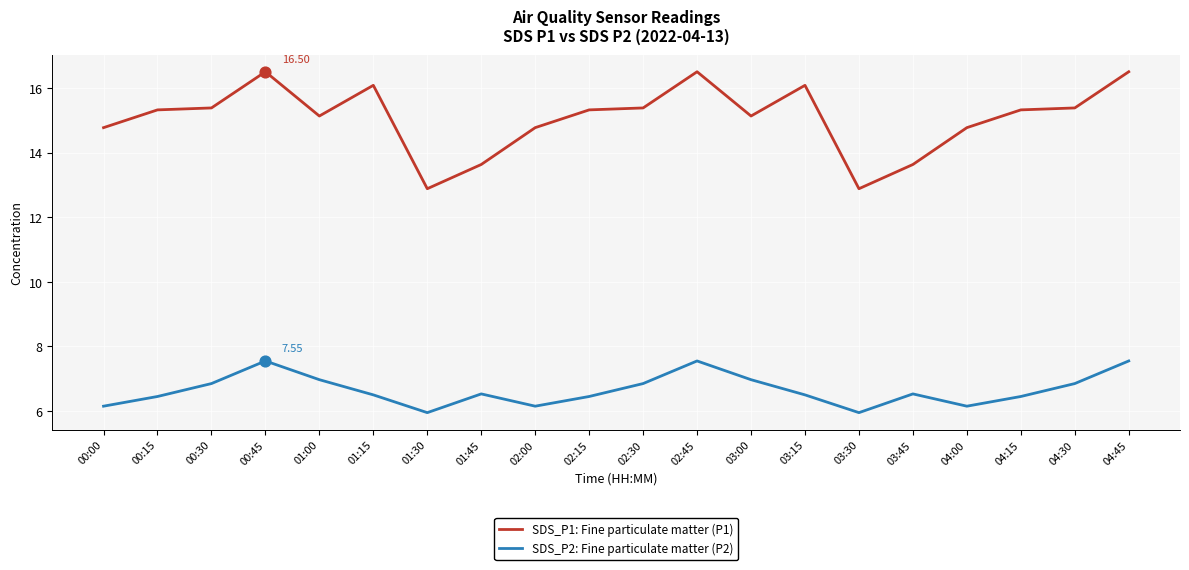

What is the difference between the highest and lowest values at 03:45?

7.1